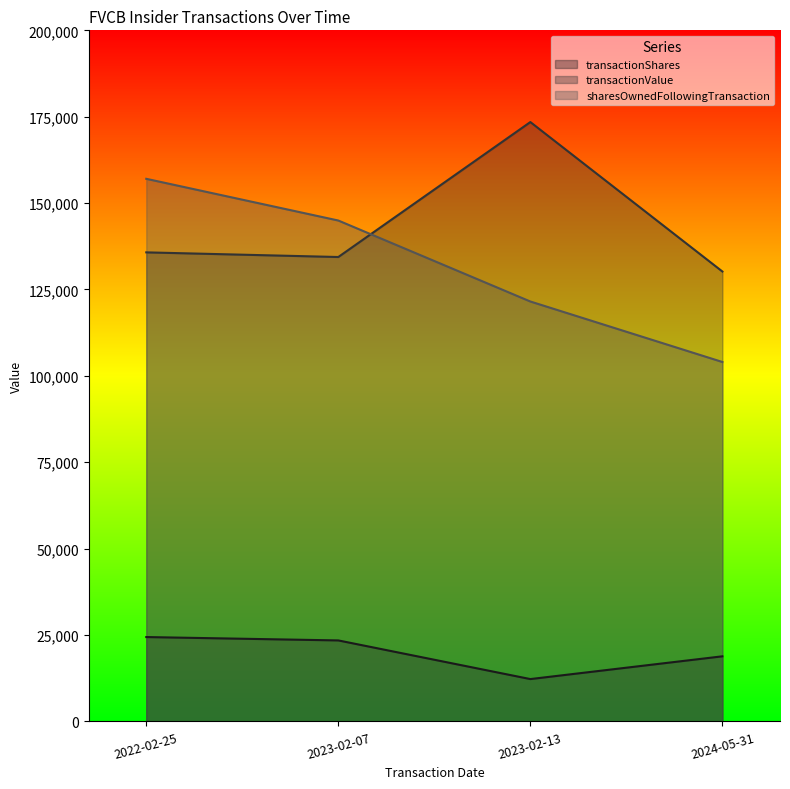

Where is the first local maximum for transactionValue?

2023-02-13